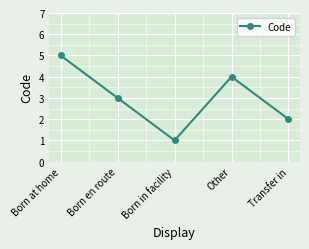

Rank the categories by value from highest to lowest.

Born at home, Other, Born en route, Transfer in, Born in facility